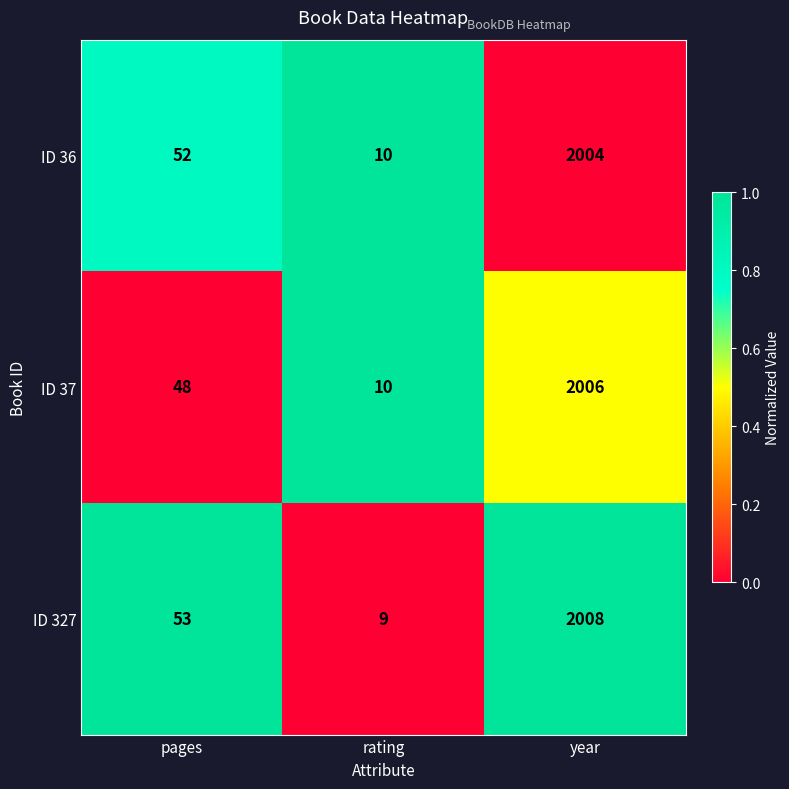

Rank the series by their average value, from highest to lowest.

ID 327, ID 36, ID 37